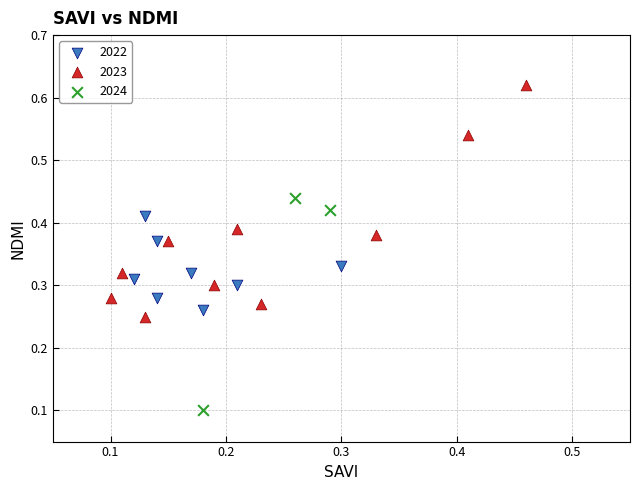

Which series has the widest spread of Y values?

2023